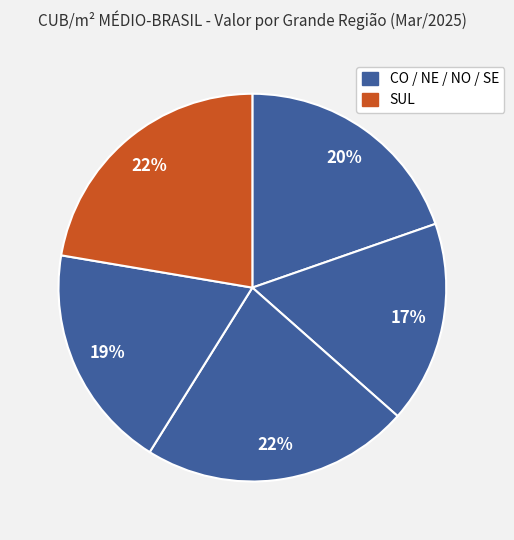

How many segments does this pie chart have?

5